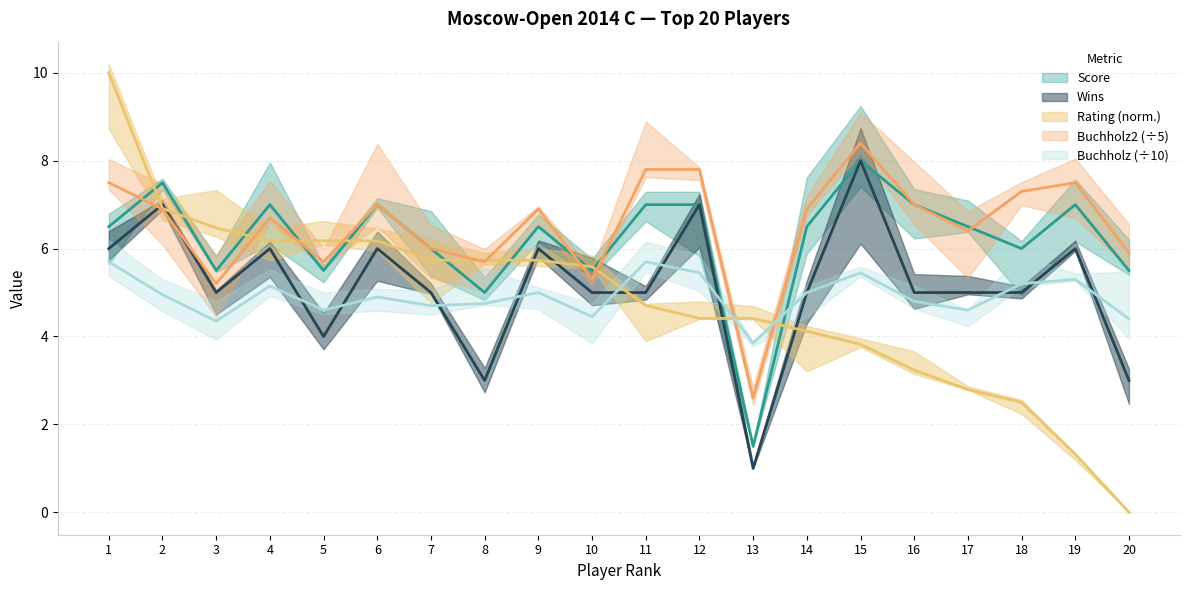

How many data points in Wins are above 5?

8